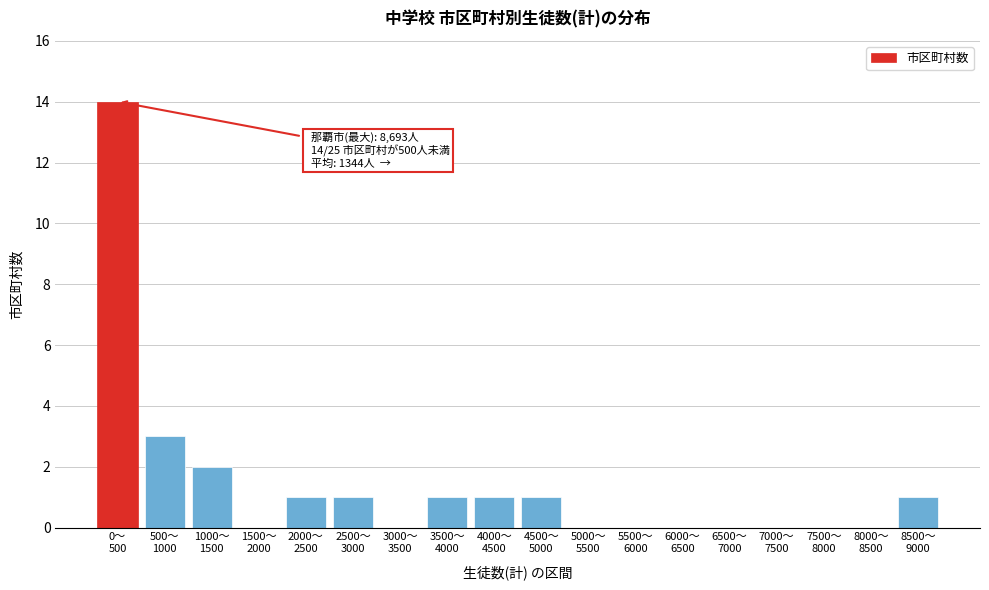

What is the greatest value displayed?

14